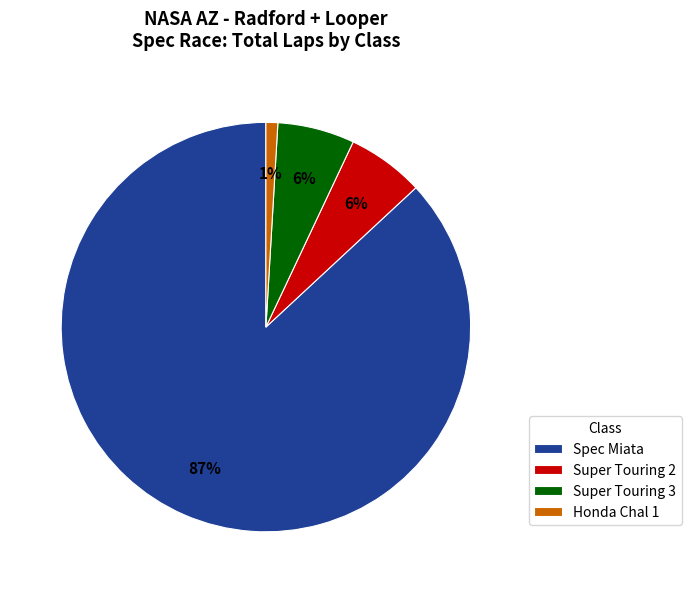

Is it true that Super Touring 3 is 1% of the pie?

False